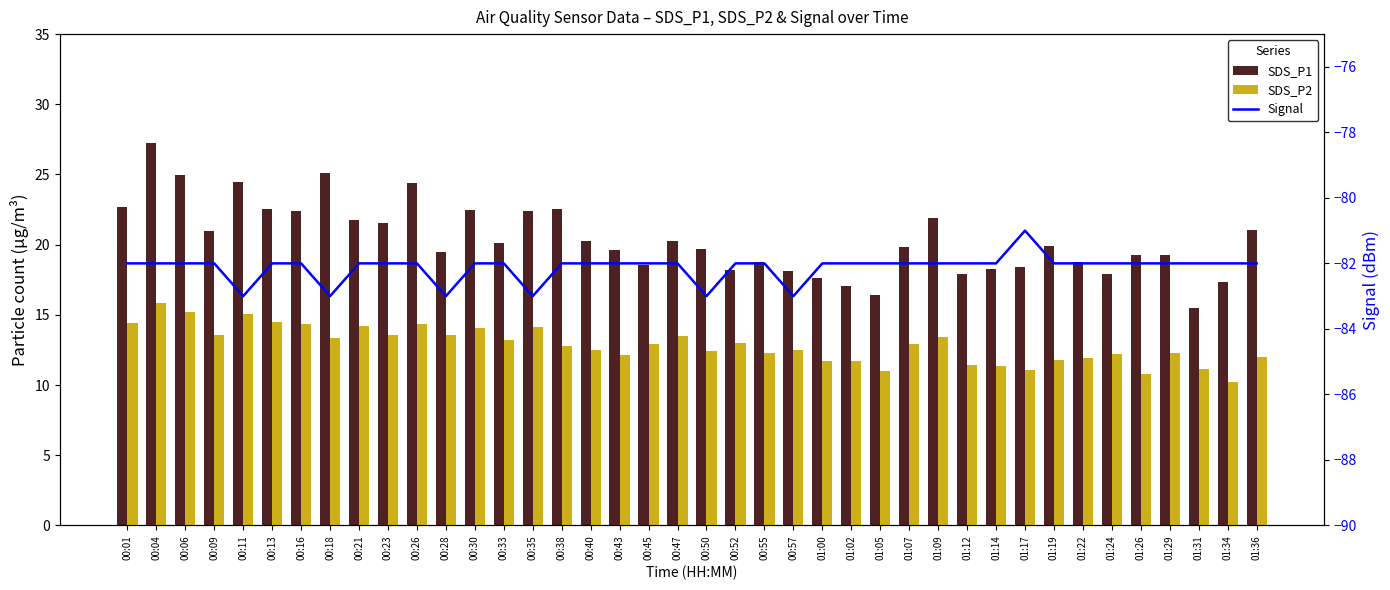

Which series has the widest spread of values?

SDS_P1